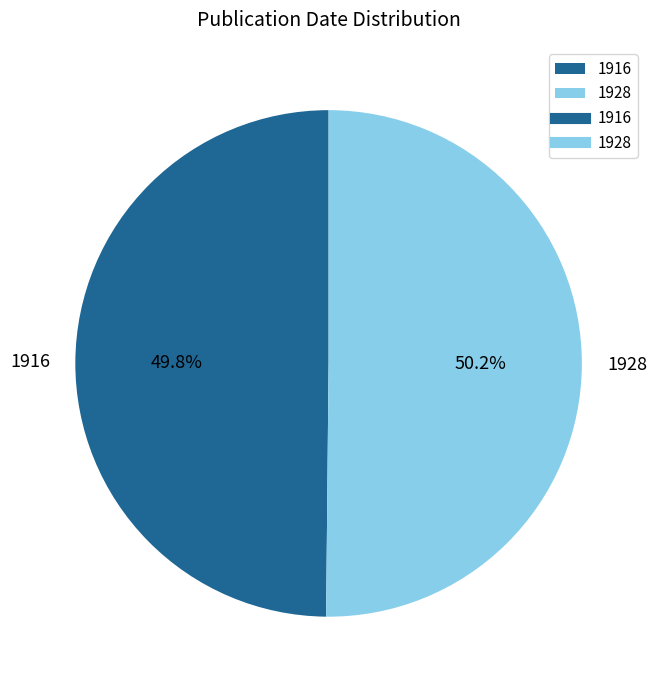

Do 1916 and 1928 together represent more than half of the pie?

Yes